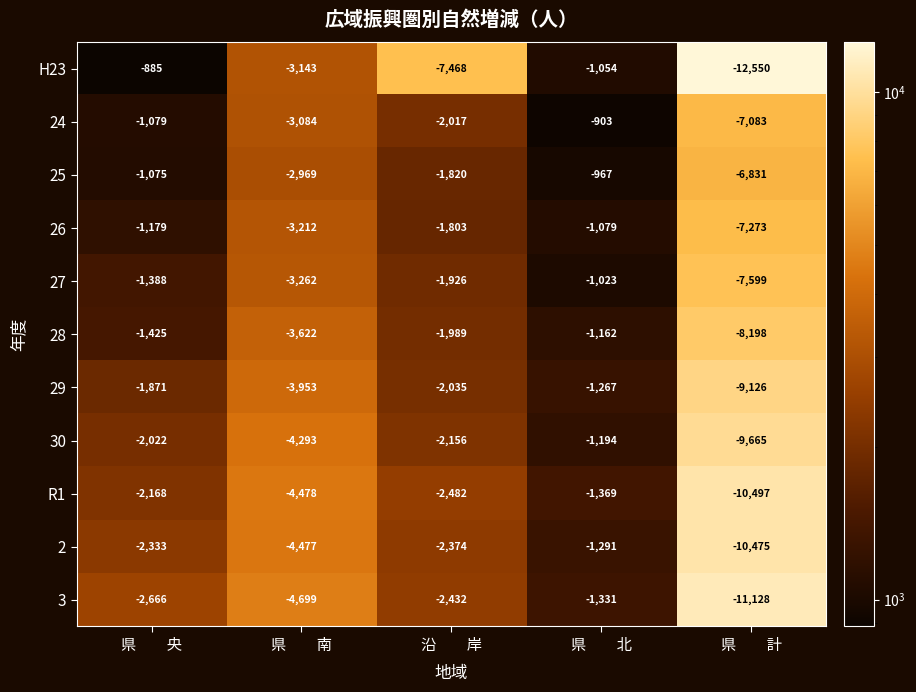

Rank the series at 県　　央 from highest to lowest value.

H23, 25, 24, 26, 27, 28, 29, 30, R1, 2, 3